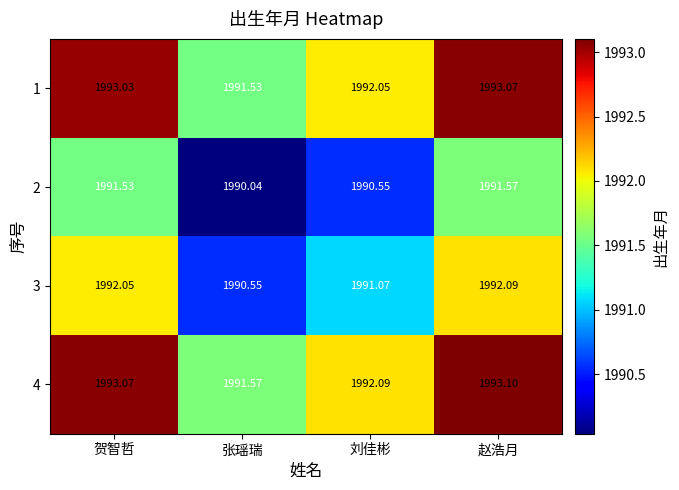

At which label does 2 first exceed 1991?

贺智哲